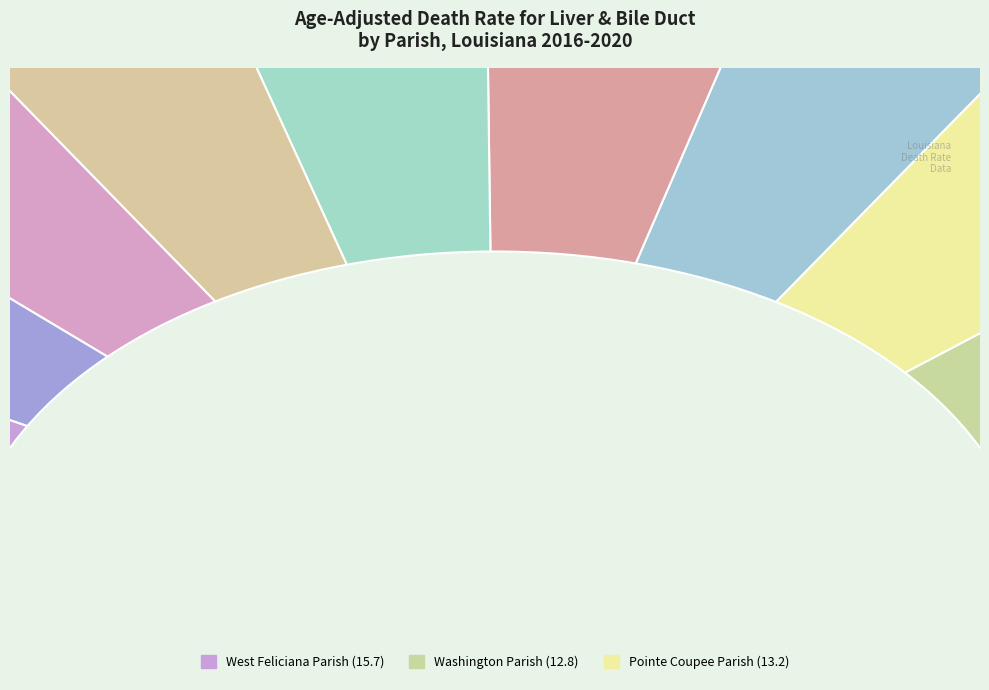

How much of the chart is everything except Vermilion Parish?

91.4%